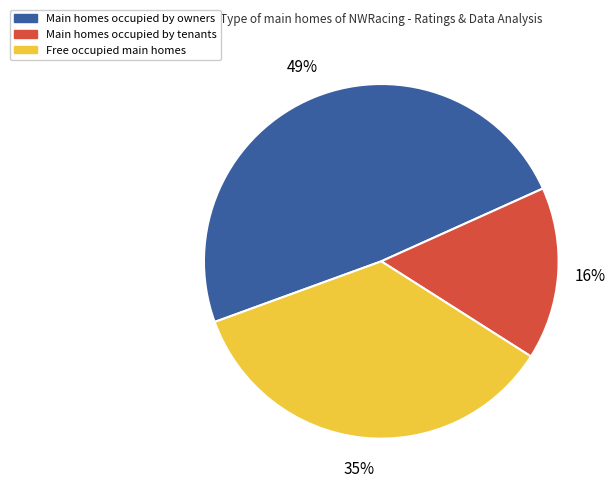

True or false: Main homes occupied by owners accounts for 40% of the total.

False